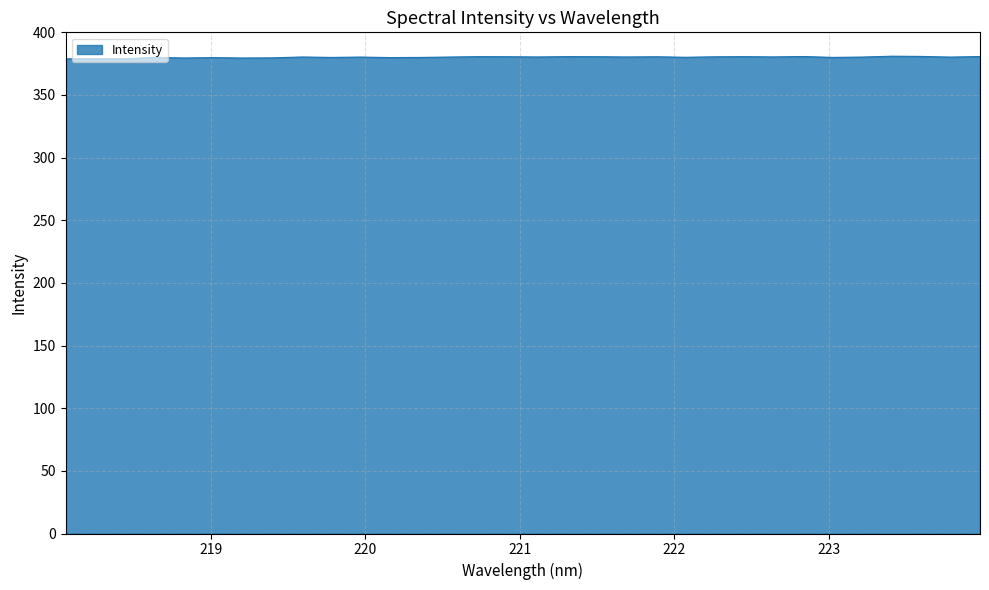

What is the smallest value displayed?

378.8